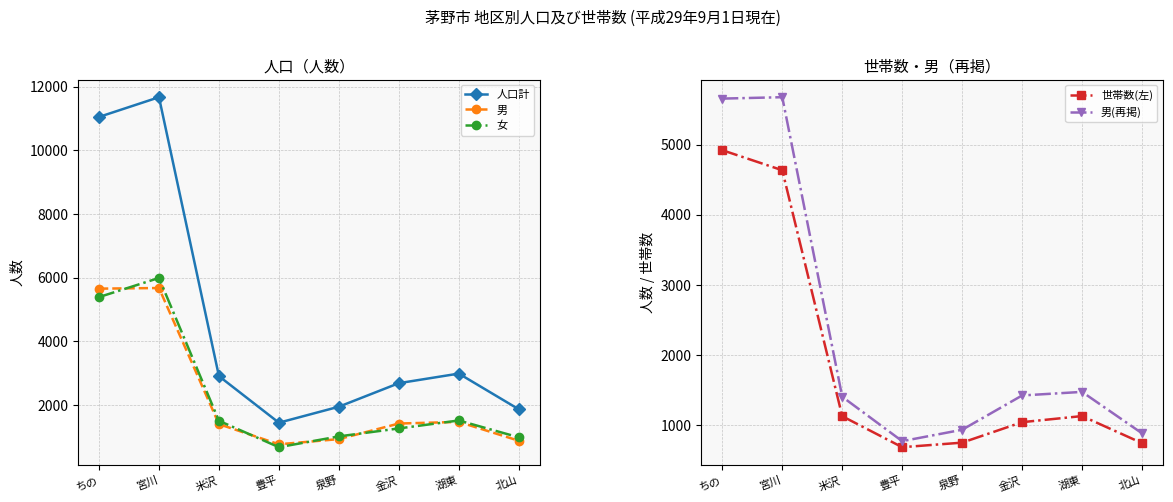

The value of 男(再掲) at 豊平 is 366. True or false?

False